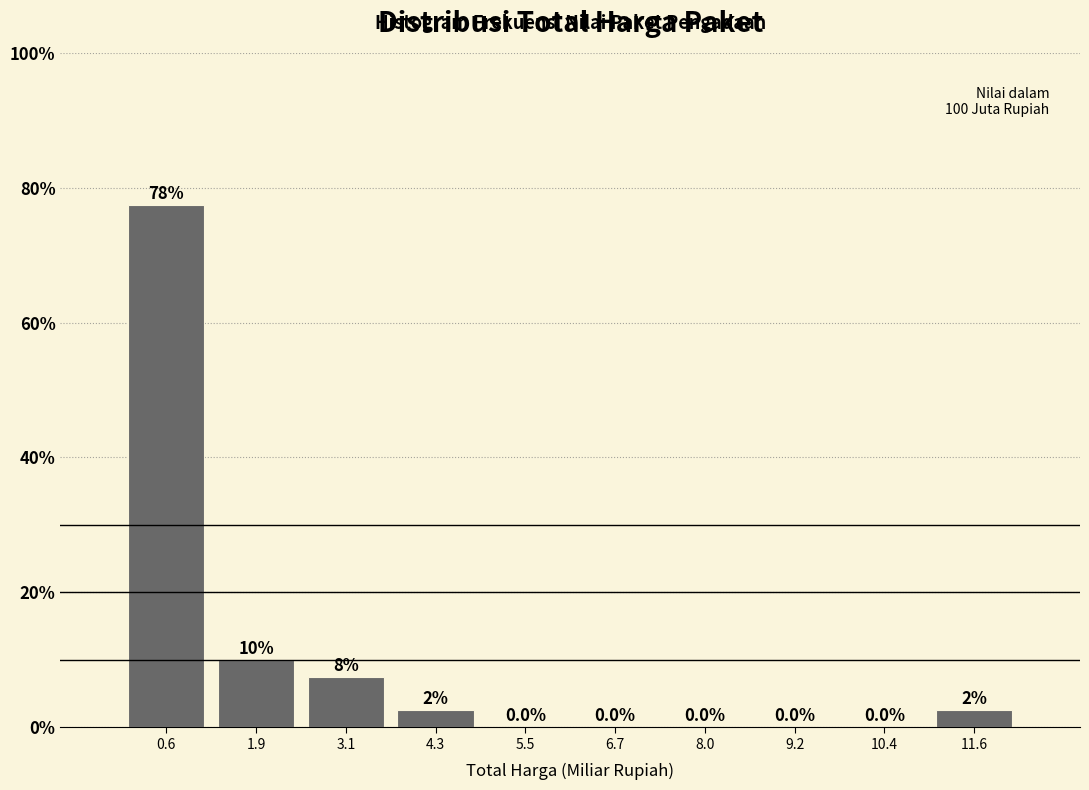

Which range on the x-axis has the tallest bar?

0.0 to 1.2